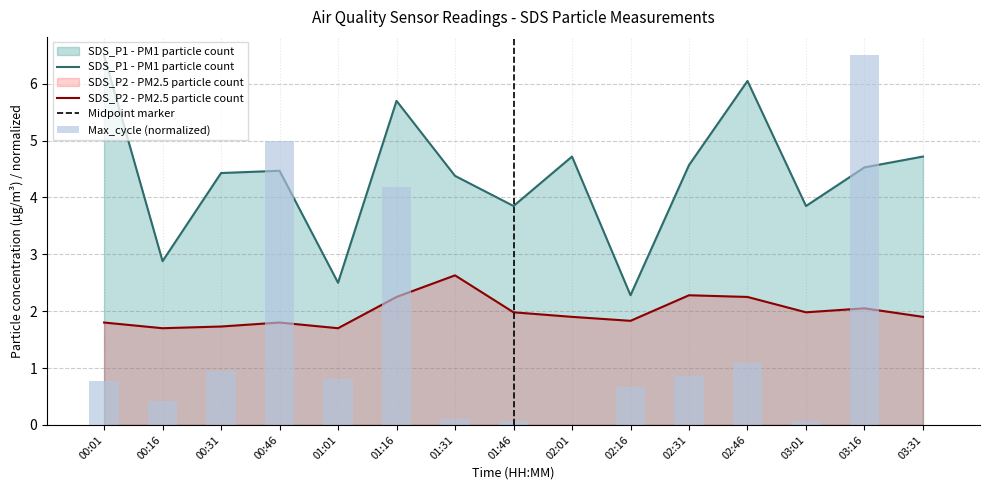

What is the label of the 11th bar from the left?

02:31